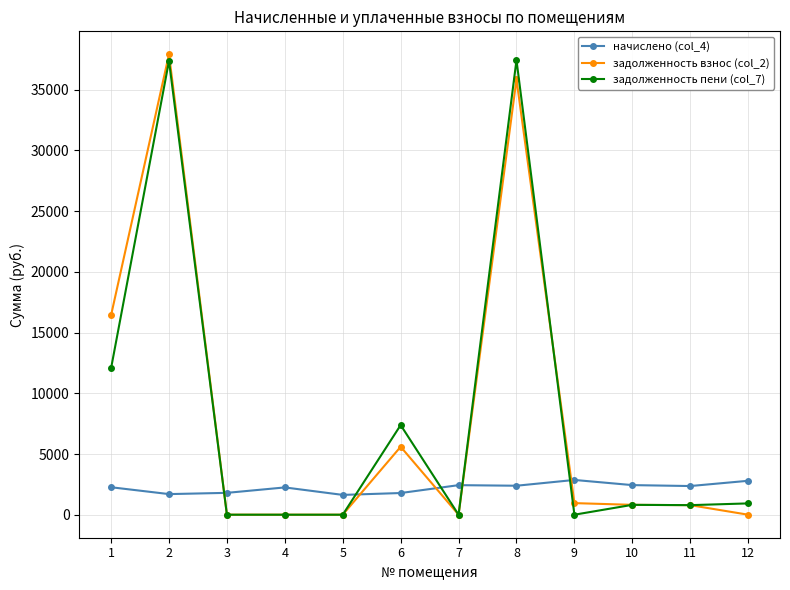

True or false: задолженность пени (col_7) has a value of 9902.4 at 6.

False